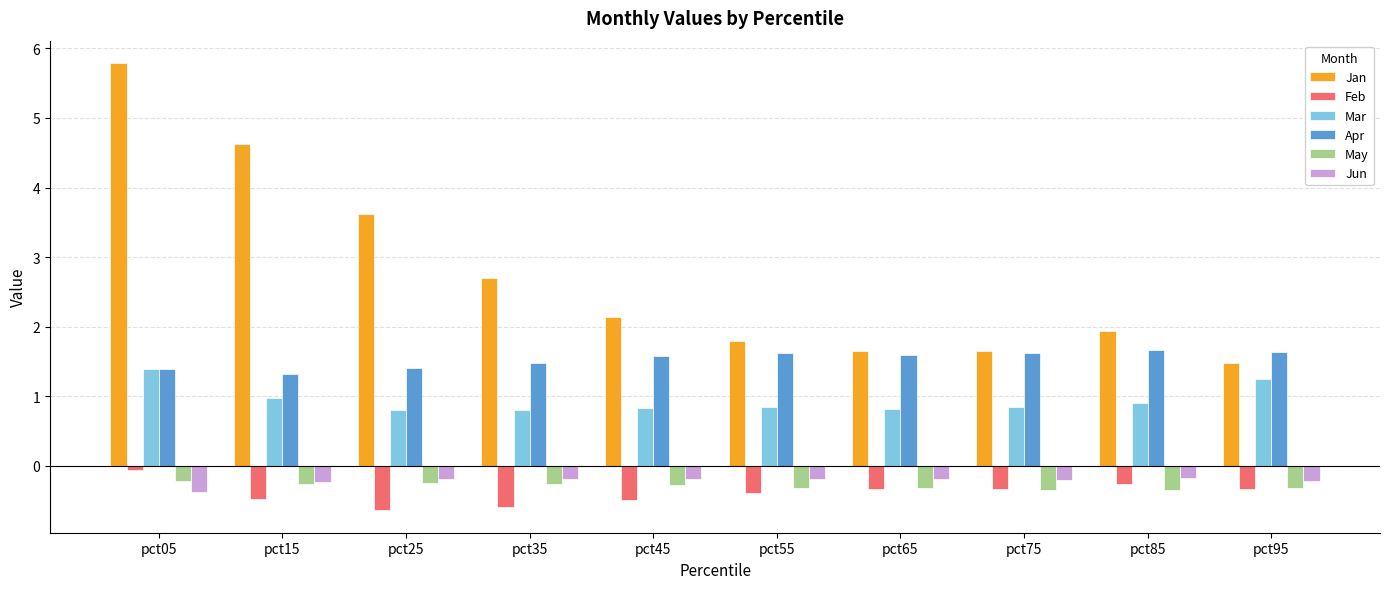

Read the May value at pct55.

-0.3